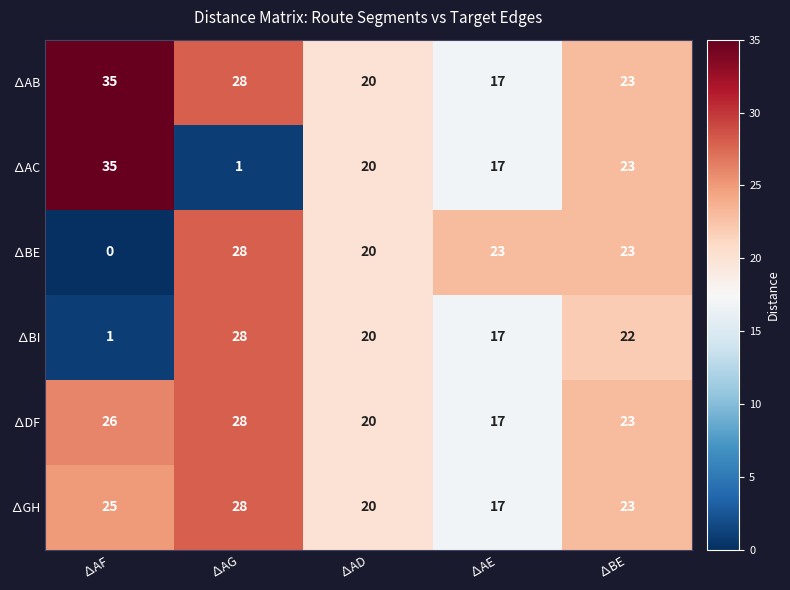

List the labels in order of ∆AB value, smallest first.

∆AE, ∆AD, ∆BE, ∆AG, ∆AF